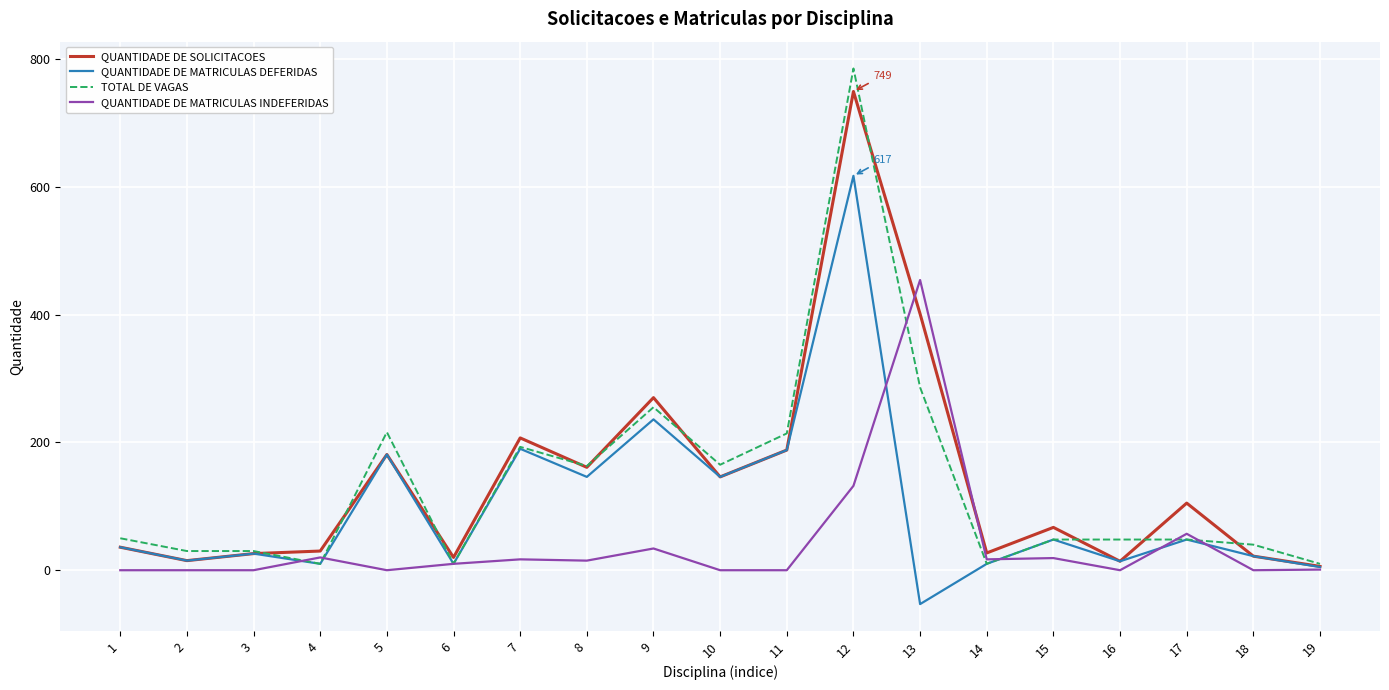

Where do QUANTIDADE DE SOLICITACOES and QUANTIDADE DE MATRICULAS INDEFERIDAS first cross each other?

12 and 13